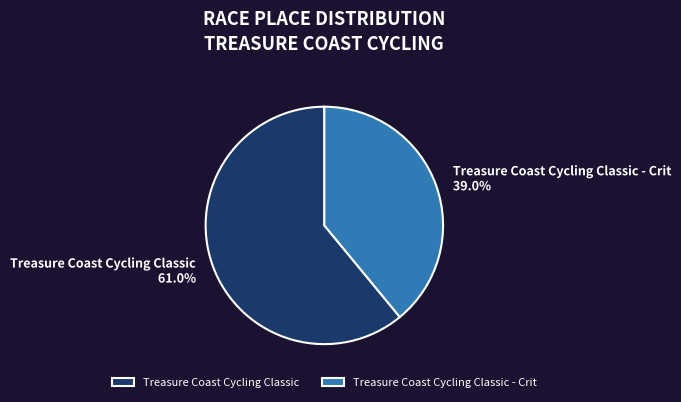

Which slice is the largest?

Treasure Coast Cycling Classic